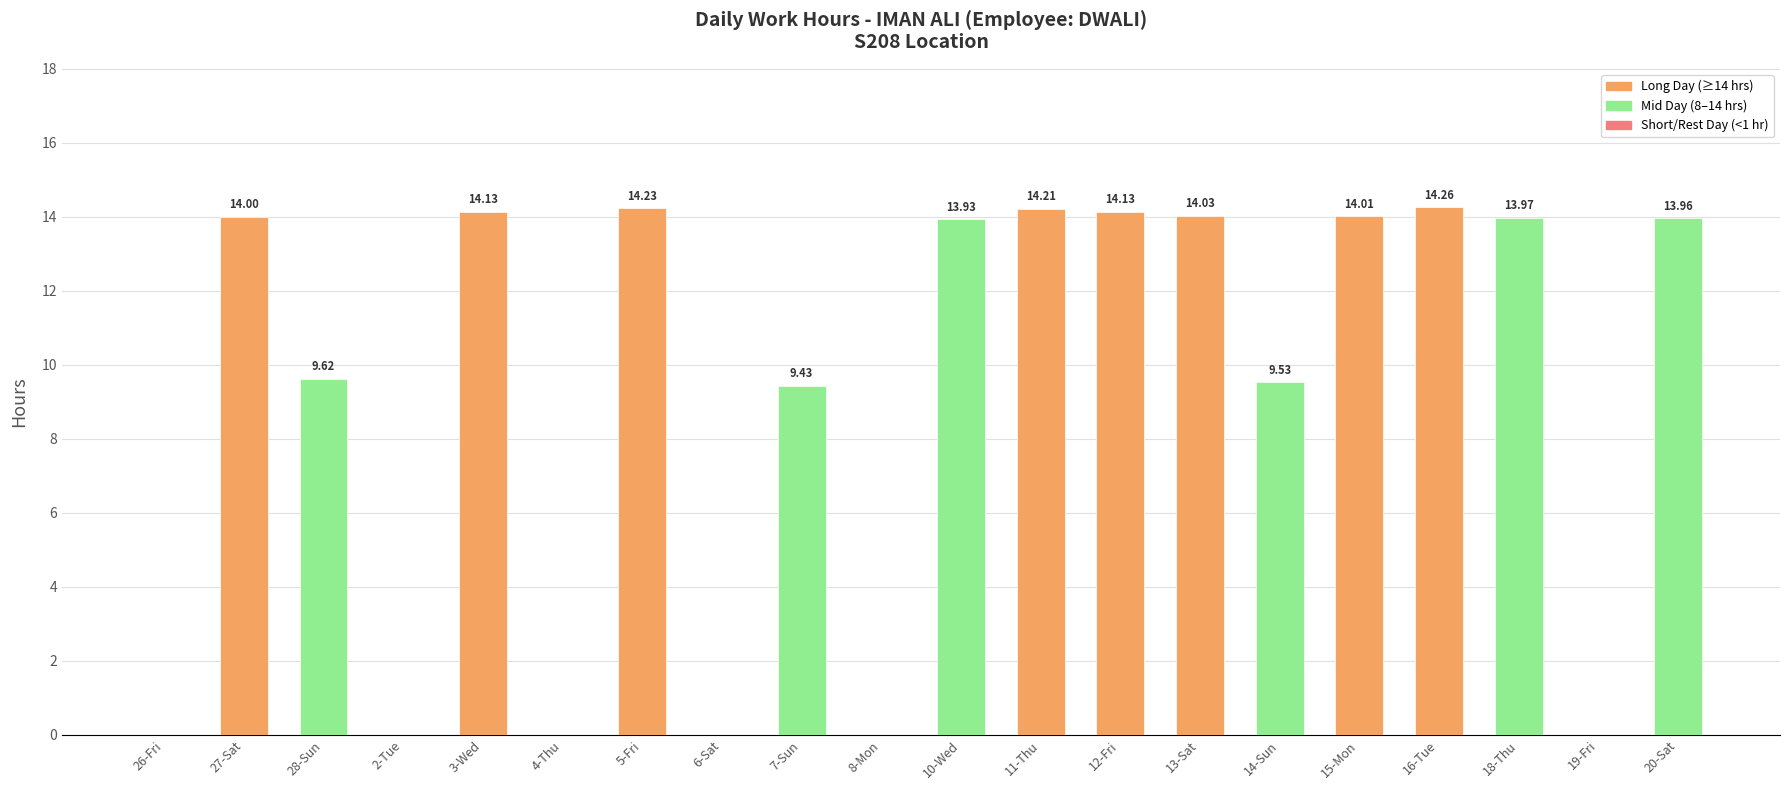

How many positive values are there?

14